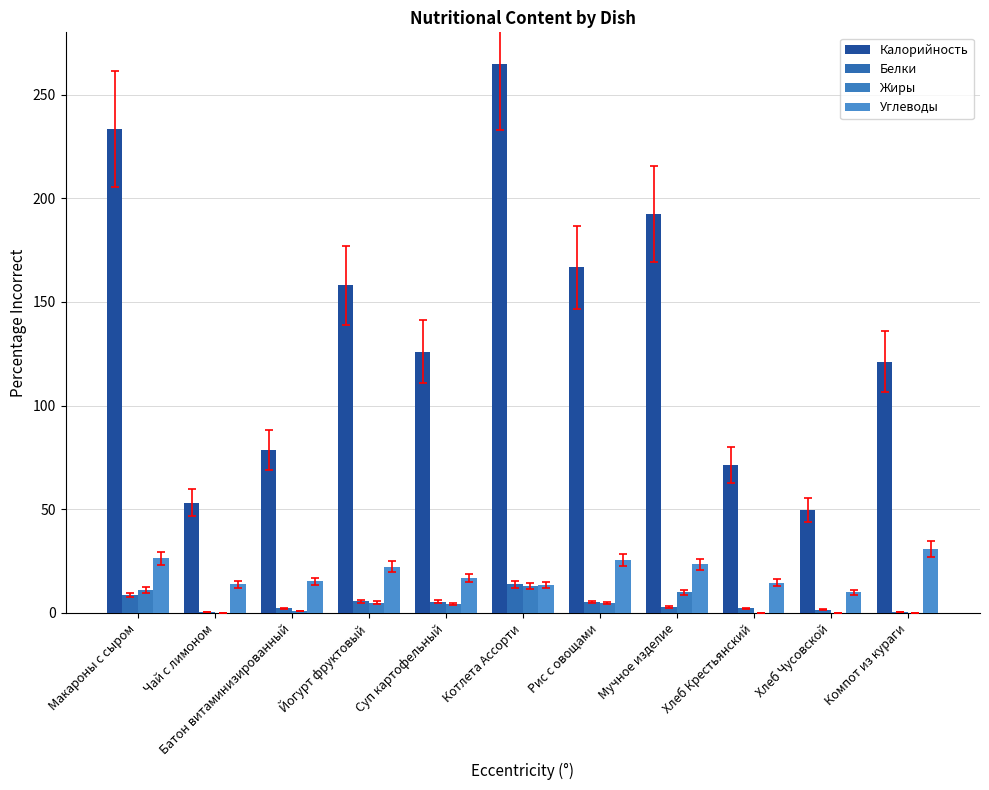

What is the sum of all Калорийность values?

1515.4